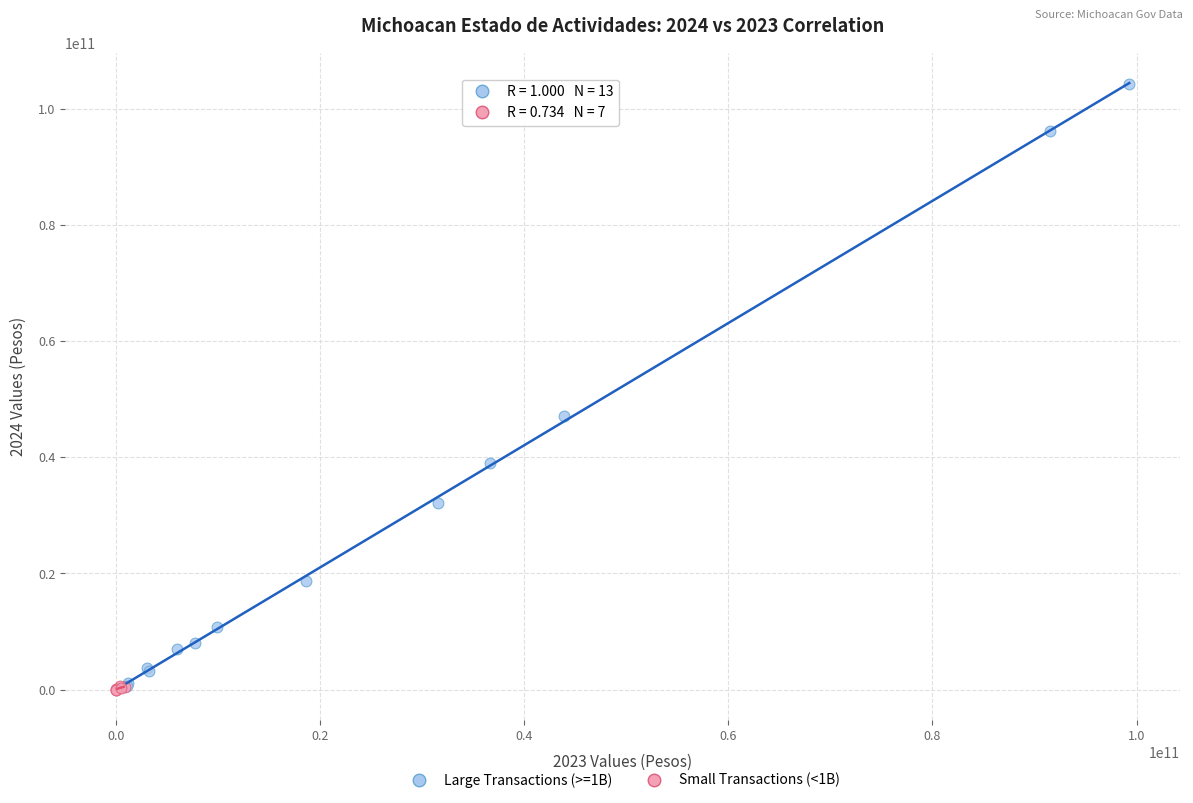

Which series has the widest spread of Y values?

Large Transactions (>=1B)